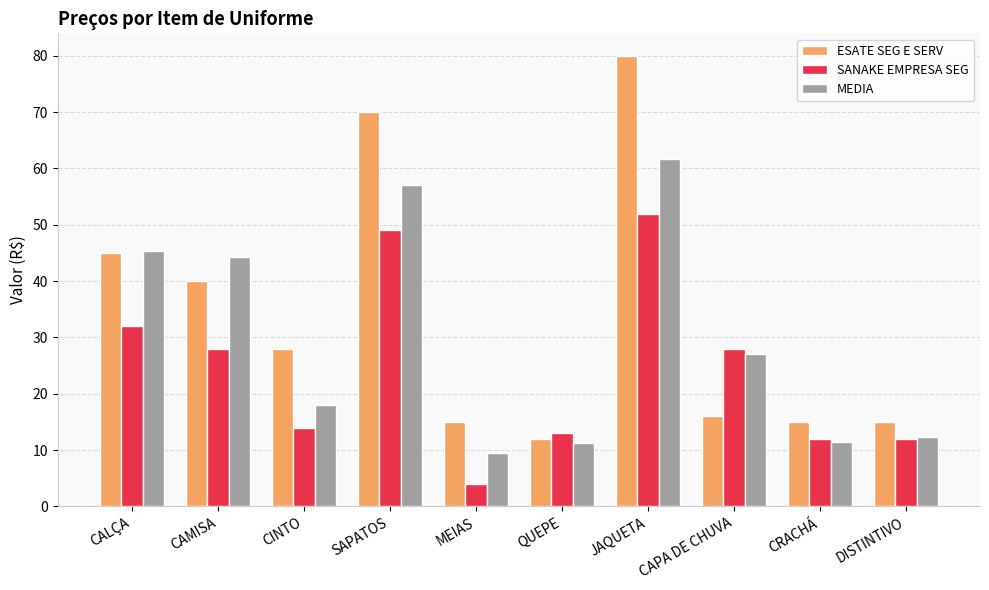

Read the MEDIA value at MEIAS.

9.5